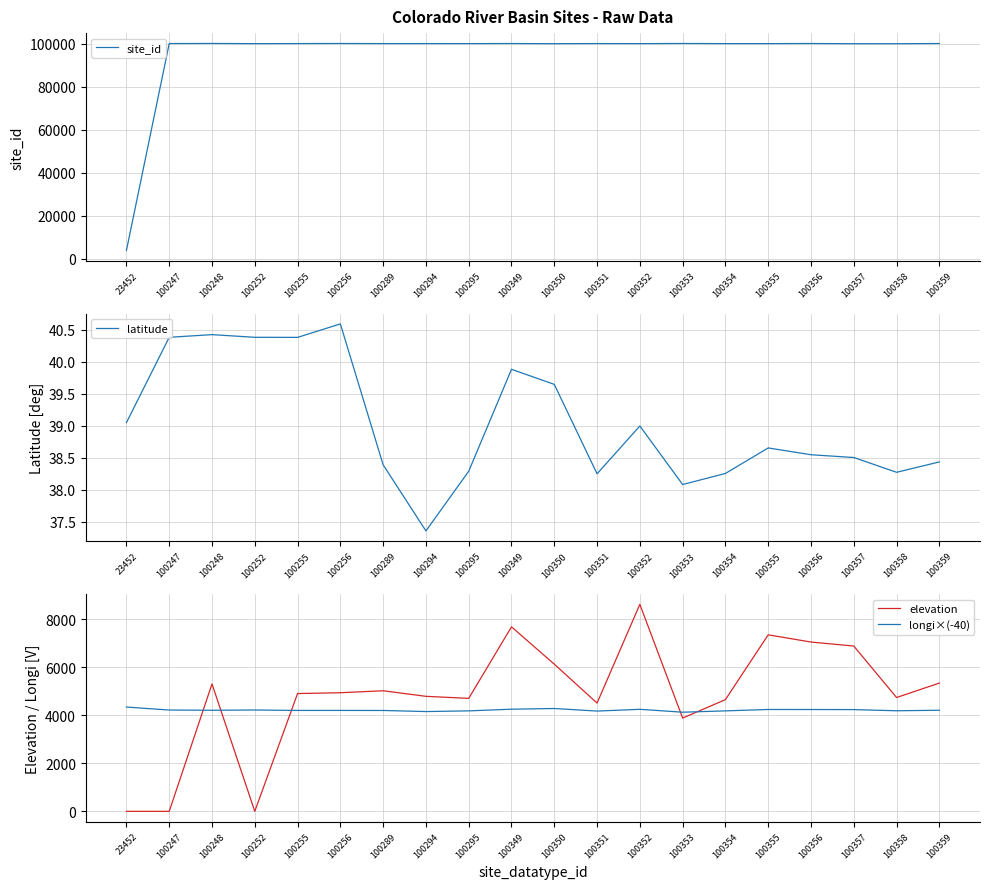

How many lines are shown in the chart?

4